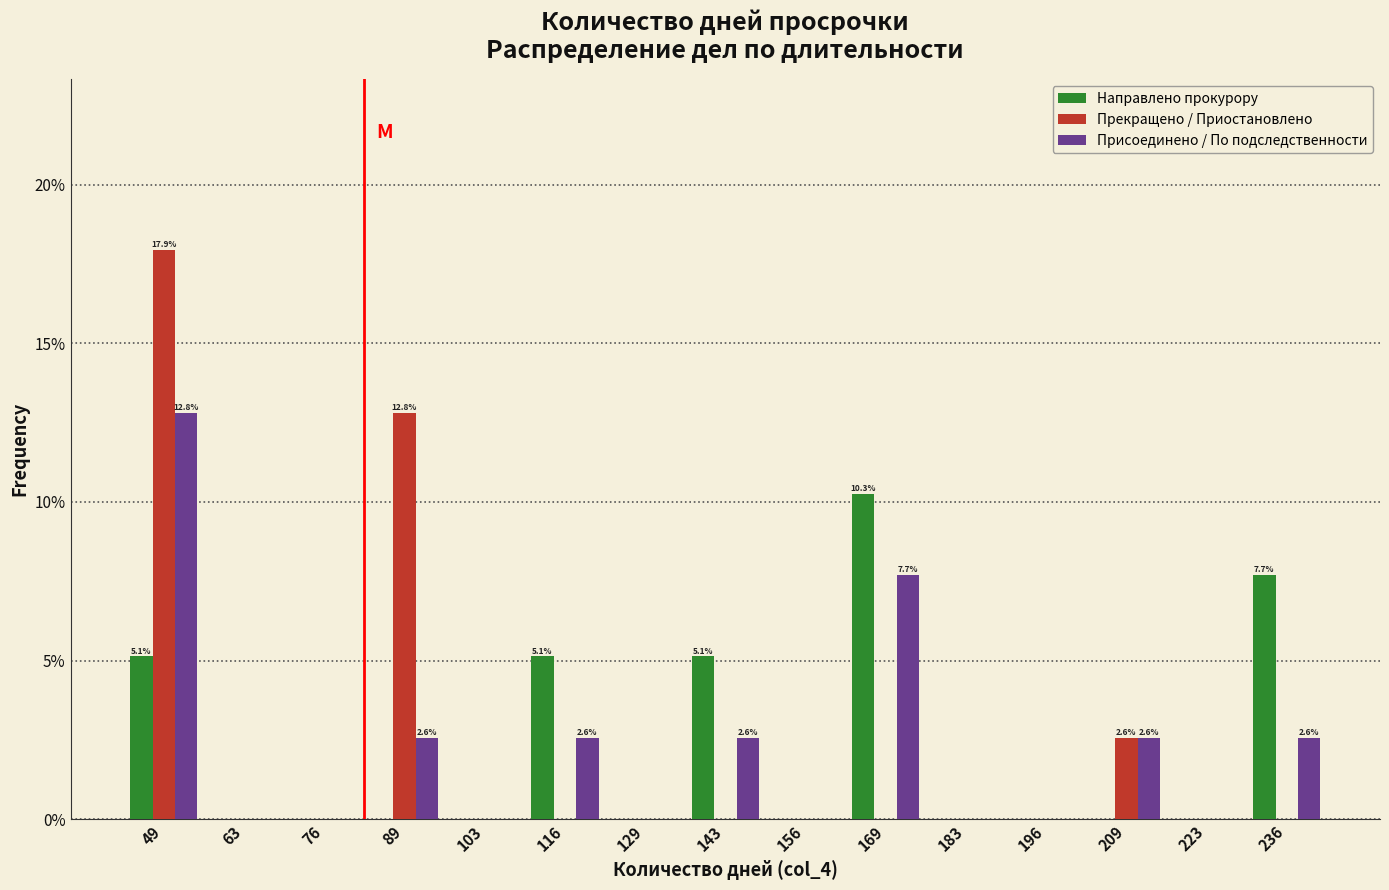

In the Направлено прокурору series, which range on the x-axis has the tallest bar?

164 to 176